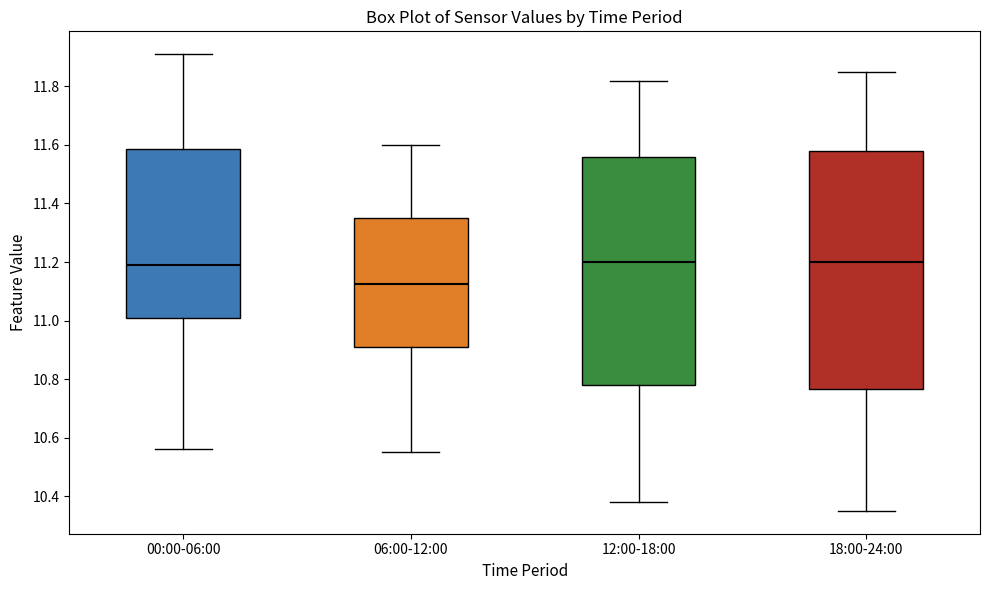

Reading left to right, read every box against the y-axis: the position of its median line, the range the box covers, and the ends of its whiskers. The values are not printed on the chart, so give them approximately, as read against the axis.

00:00-06:00: median 11.20, box 11.00 to 11.58, whiskers 10.56 to 11.92
06:00-12:00: median 11.12, box 10.92 to 11.36, whiskers 10.56 to 11.60
12:00-18:00: median 11.20, box 10.78 to 11.56, whiskers 10.38 to 11.82
18:00-24:00: median 11.20, box 10.76 to 11.58, whiskers 10.36 to 11.86